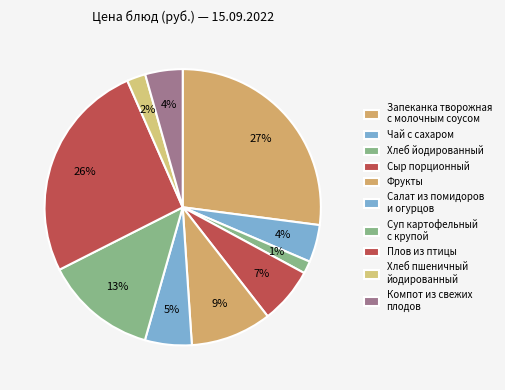

Count the number of slices in the pie.

10